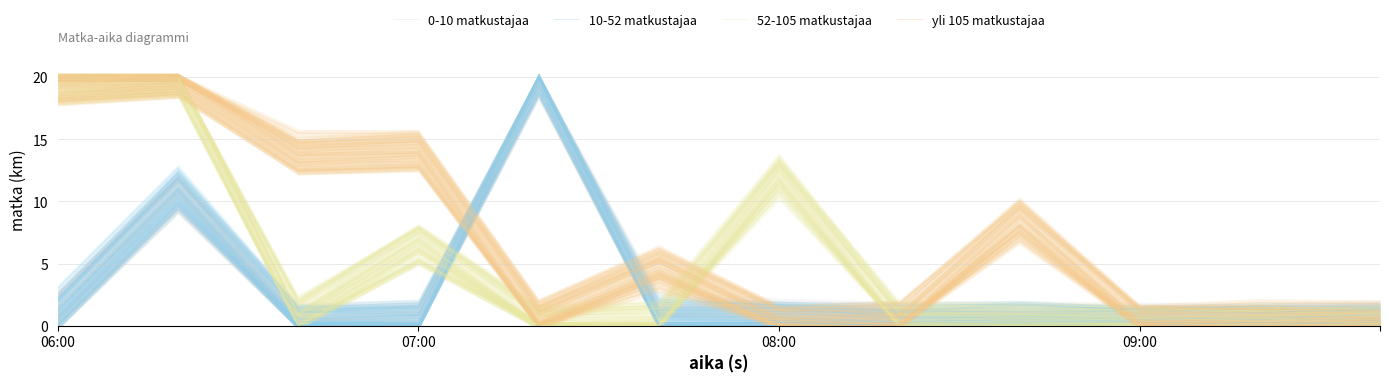

At which category does the chart reach its minimum across all series?

06:00